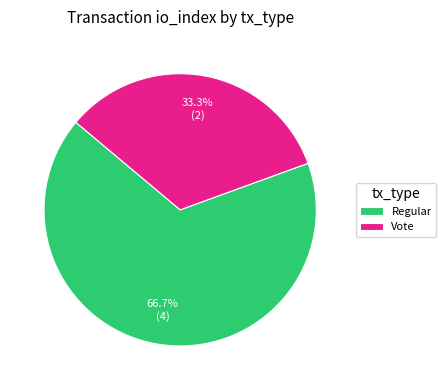

To the nearest percent, what percentage of the pie is Regular?

67%